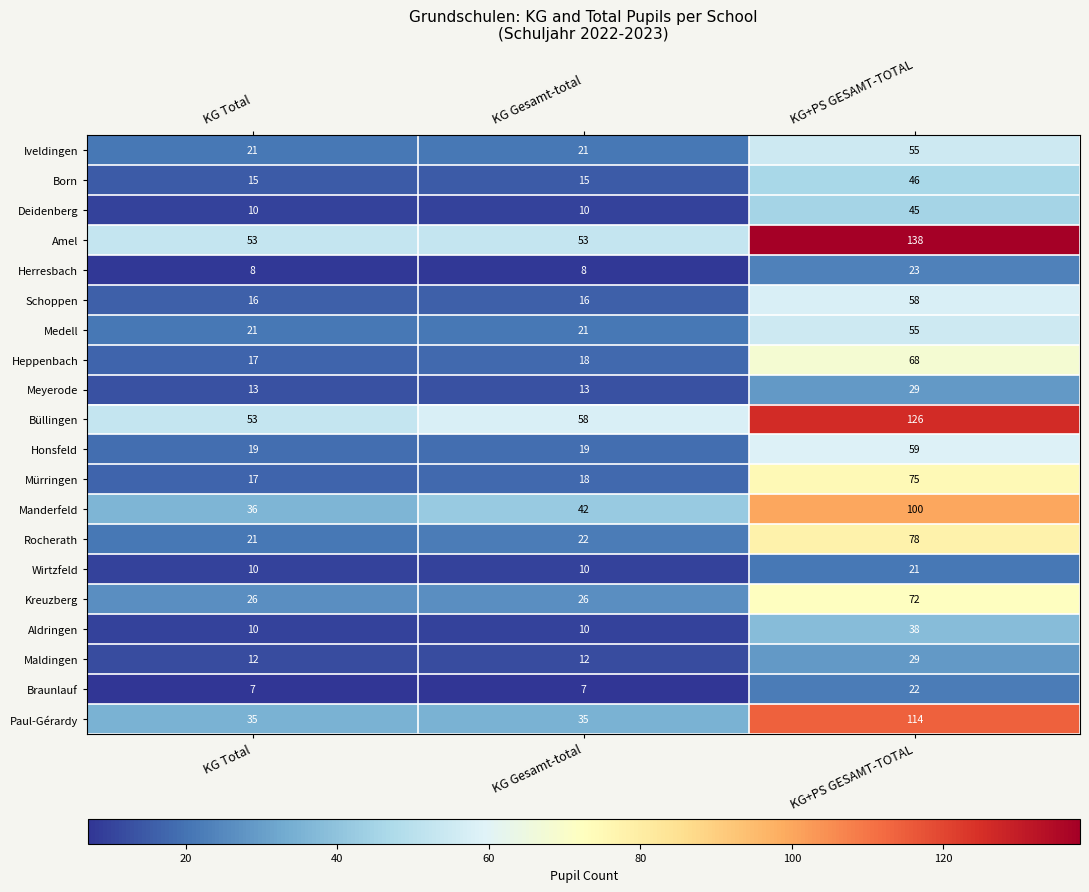

The Honsfeld series shows 19 at KG Gesamt-total. True or false?

True